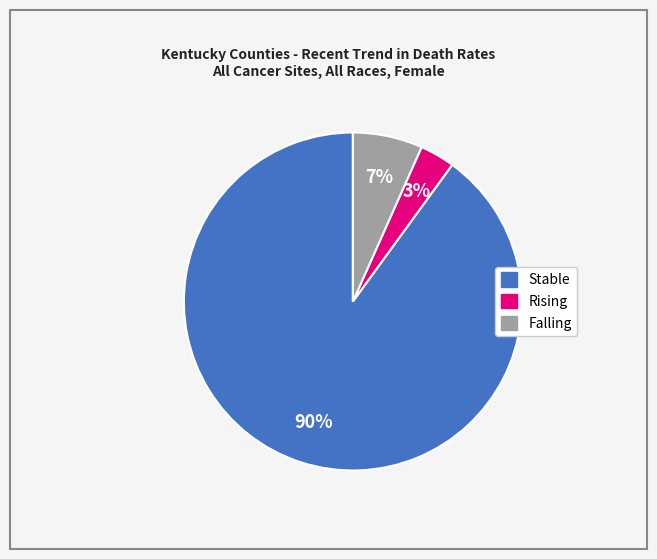

To the nearest percent, what portion does Stable represent?

90%